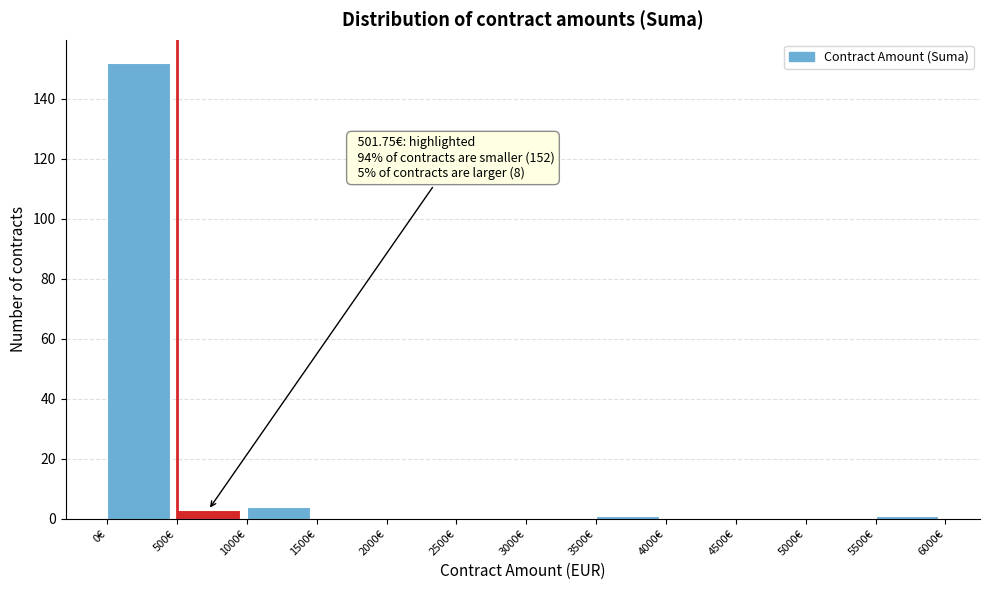

Over which range of the x-axis is the bar tallest?

0 to 500